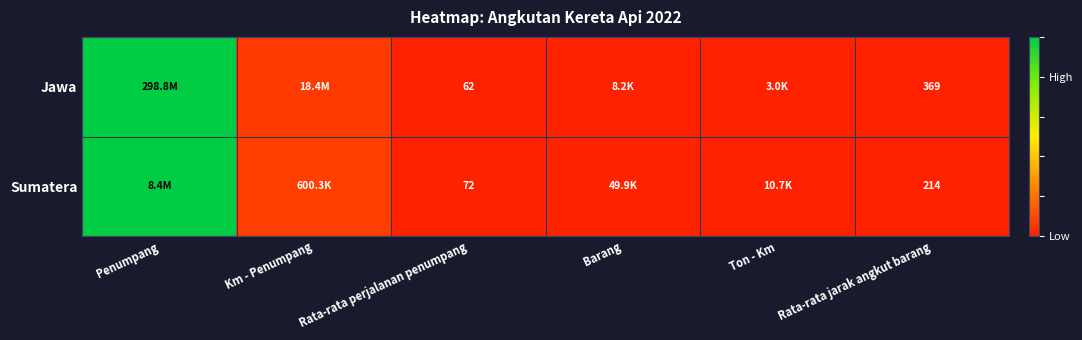

How many series are shown in this chart?

2